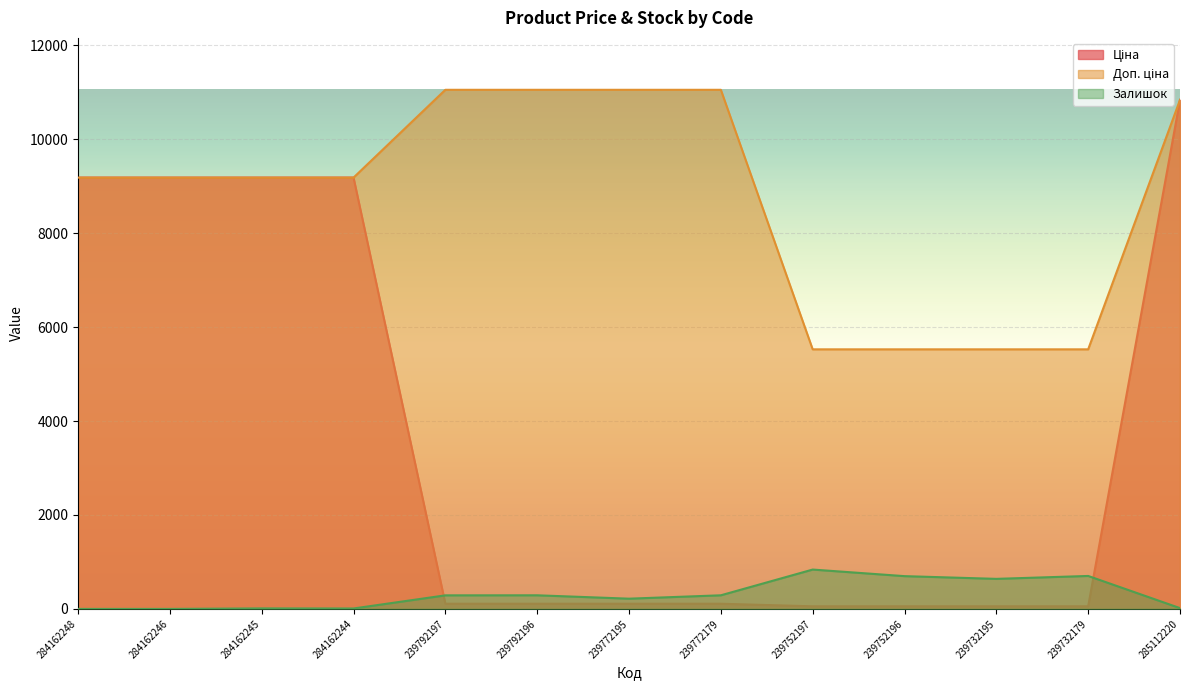

What is the label of the 2nd point from the left?

284162246